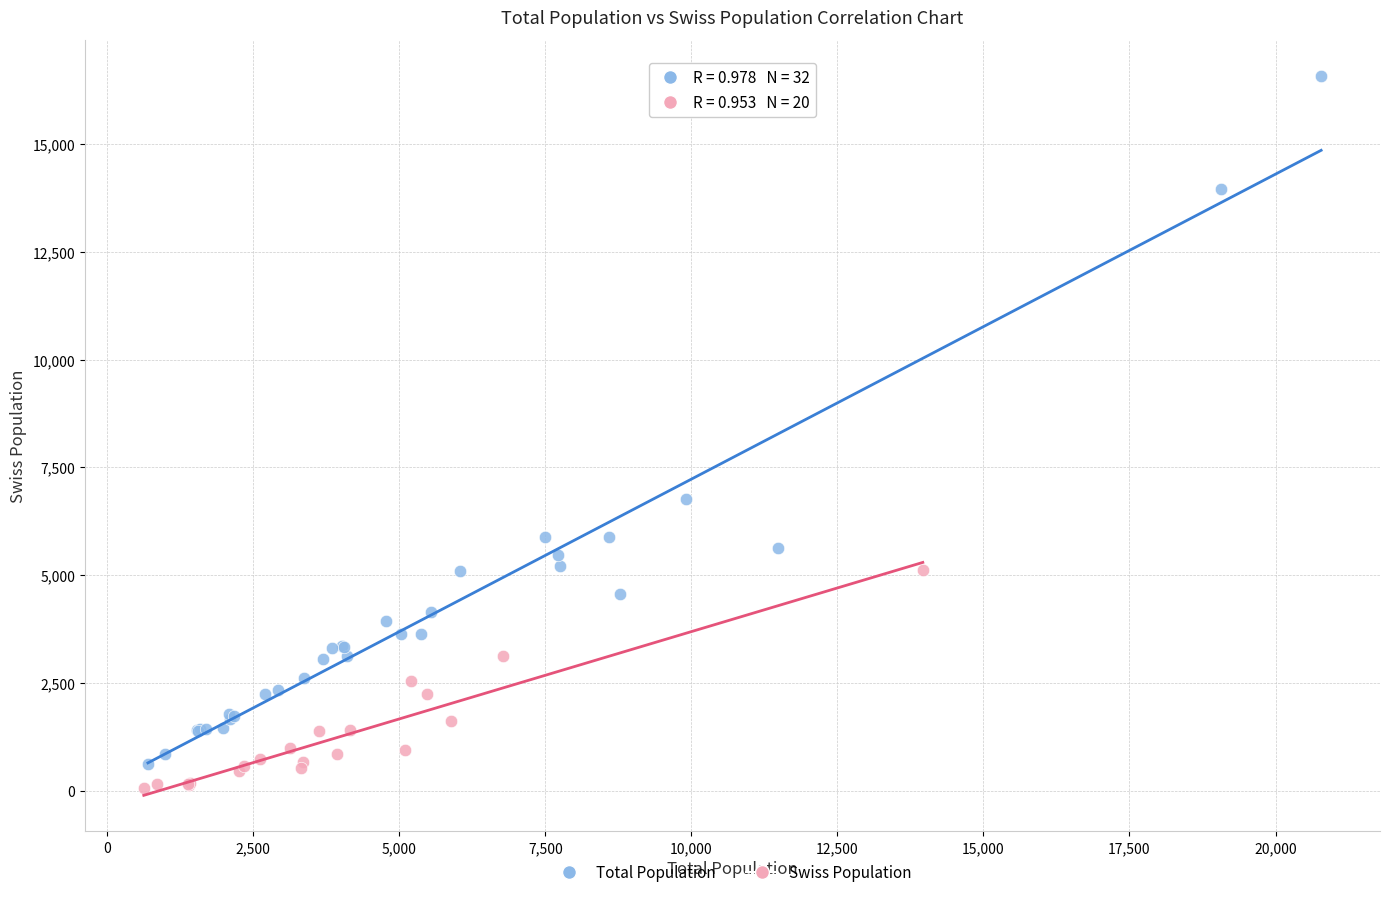

Which series contains the highest Y value?

Total Population